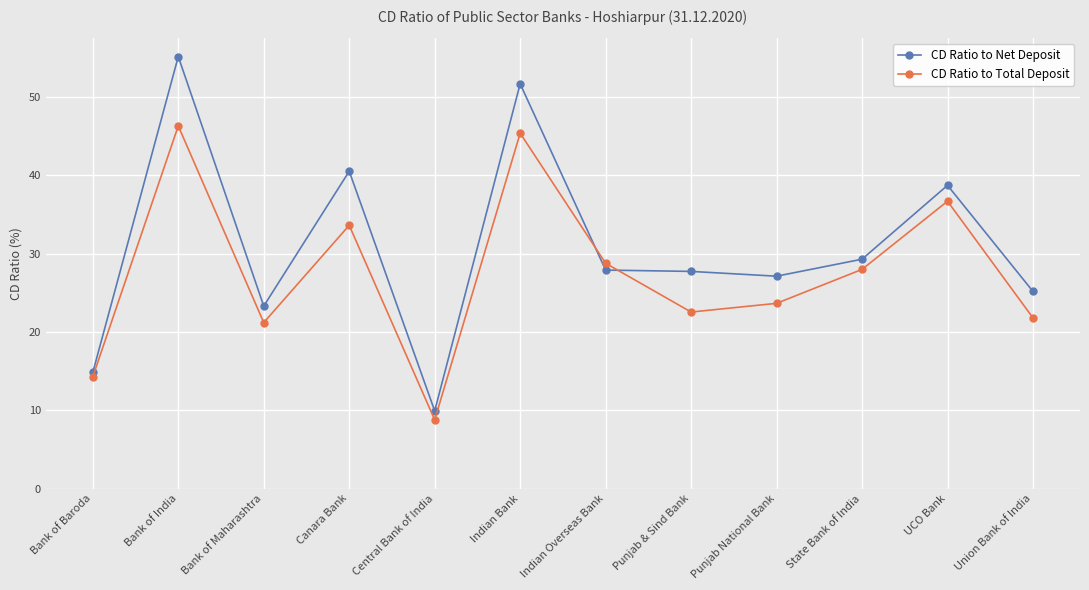

What are all the series names shown in the legend?

CD Ratio to Net Deposit, CD Ratio to Total Deposit